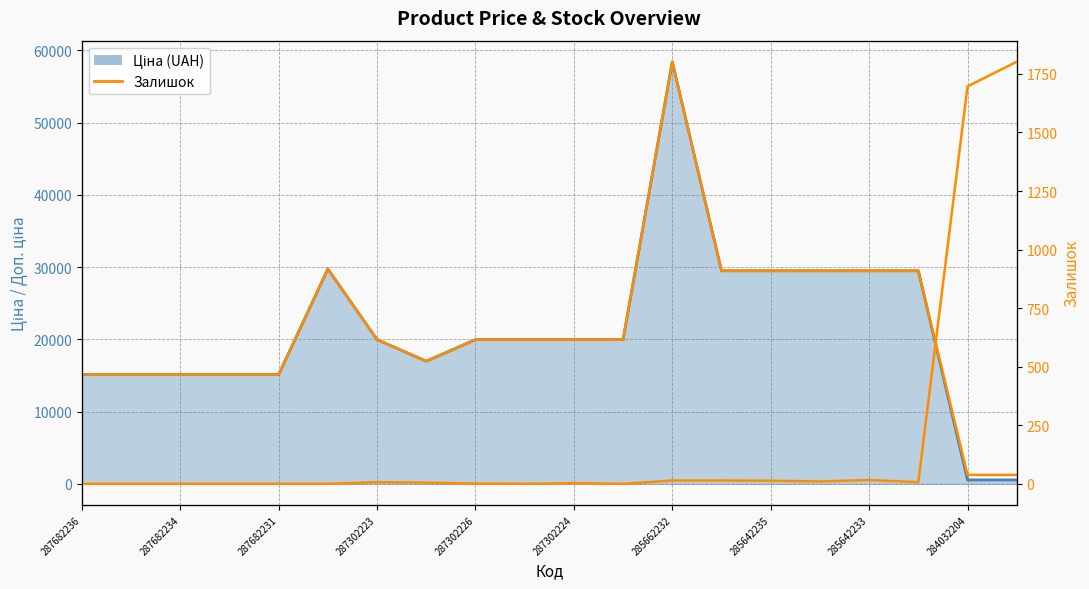

True or false: Залишок and Доп. ціна (UAH) intersect in this chart.

True